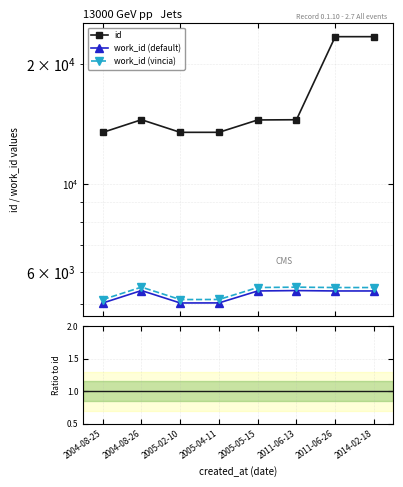

At which category is the sum across all series the highest?

2011-06-26